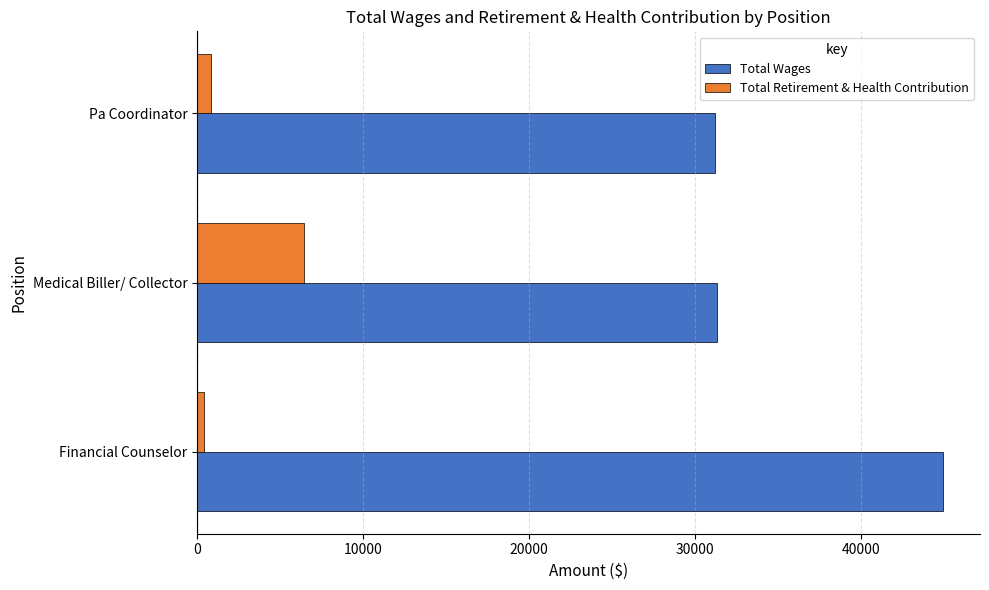

List the labels in order of Total Retirement & Health Contribution value, largest first.

Medical Biller/ Collector, Pa Coordinator, Financial Counselor